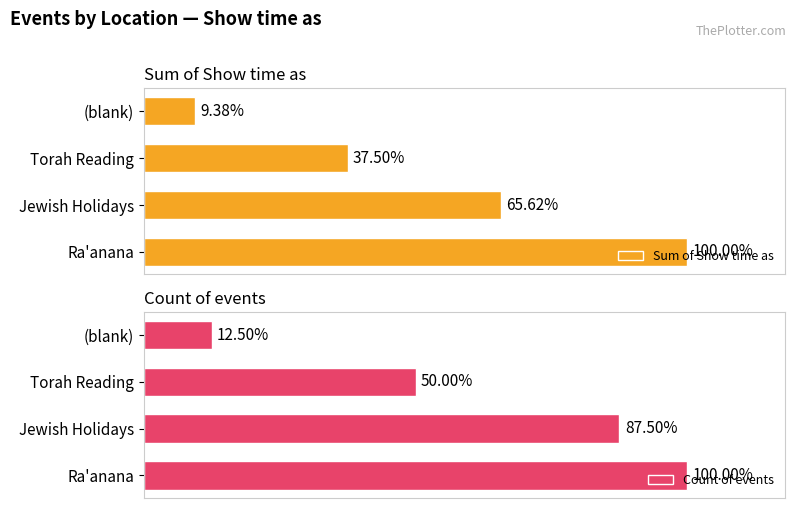

Which series has the largest total across all categories?

Sum of Show time as